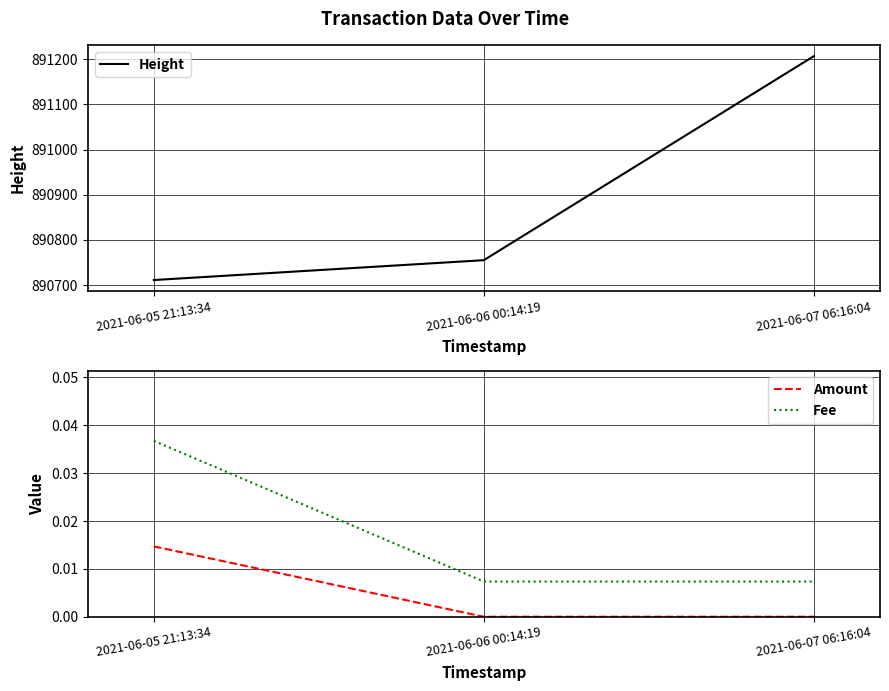

The value of Amount at 2021-06-05 21:13:34 is 0.0. True or false?

True